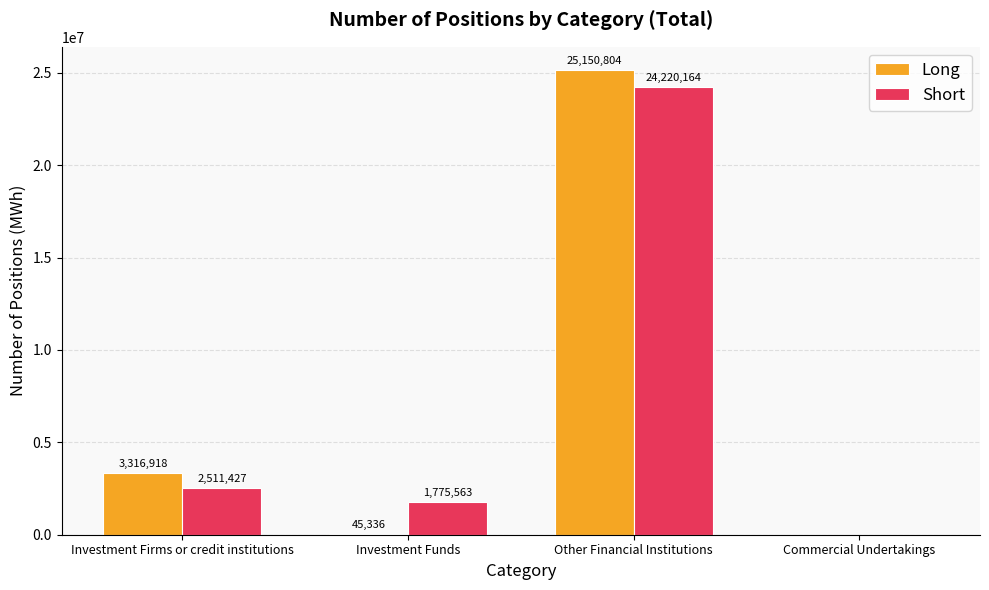

Is it true that Long equals -10690999 at Commercial Undertakings?

False